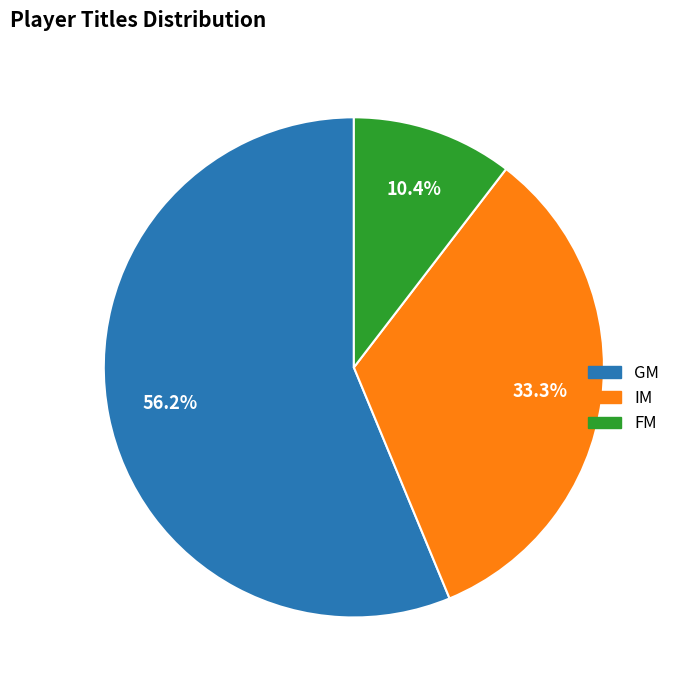

Rank the categories by value from highest to lowest.

GM, IM, FM